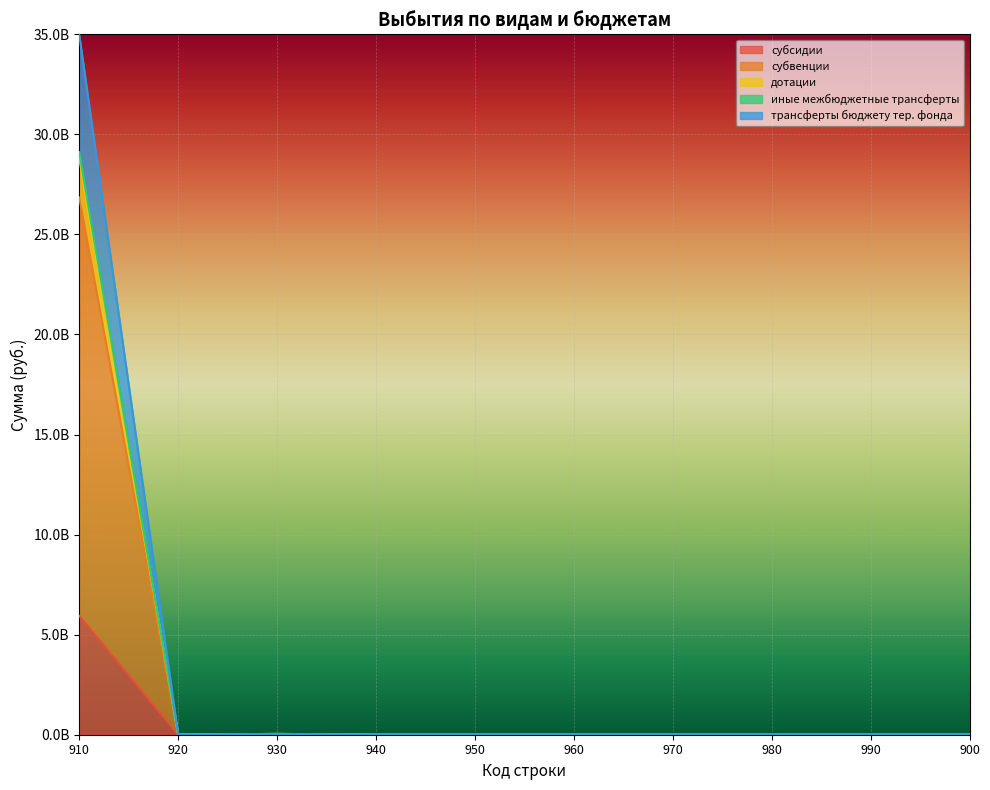

Does the chart display data point markers on the line(s)?

No